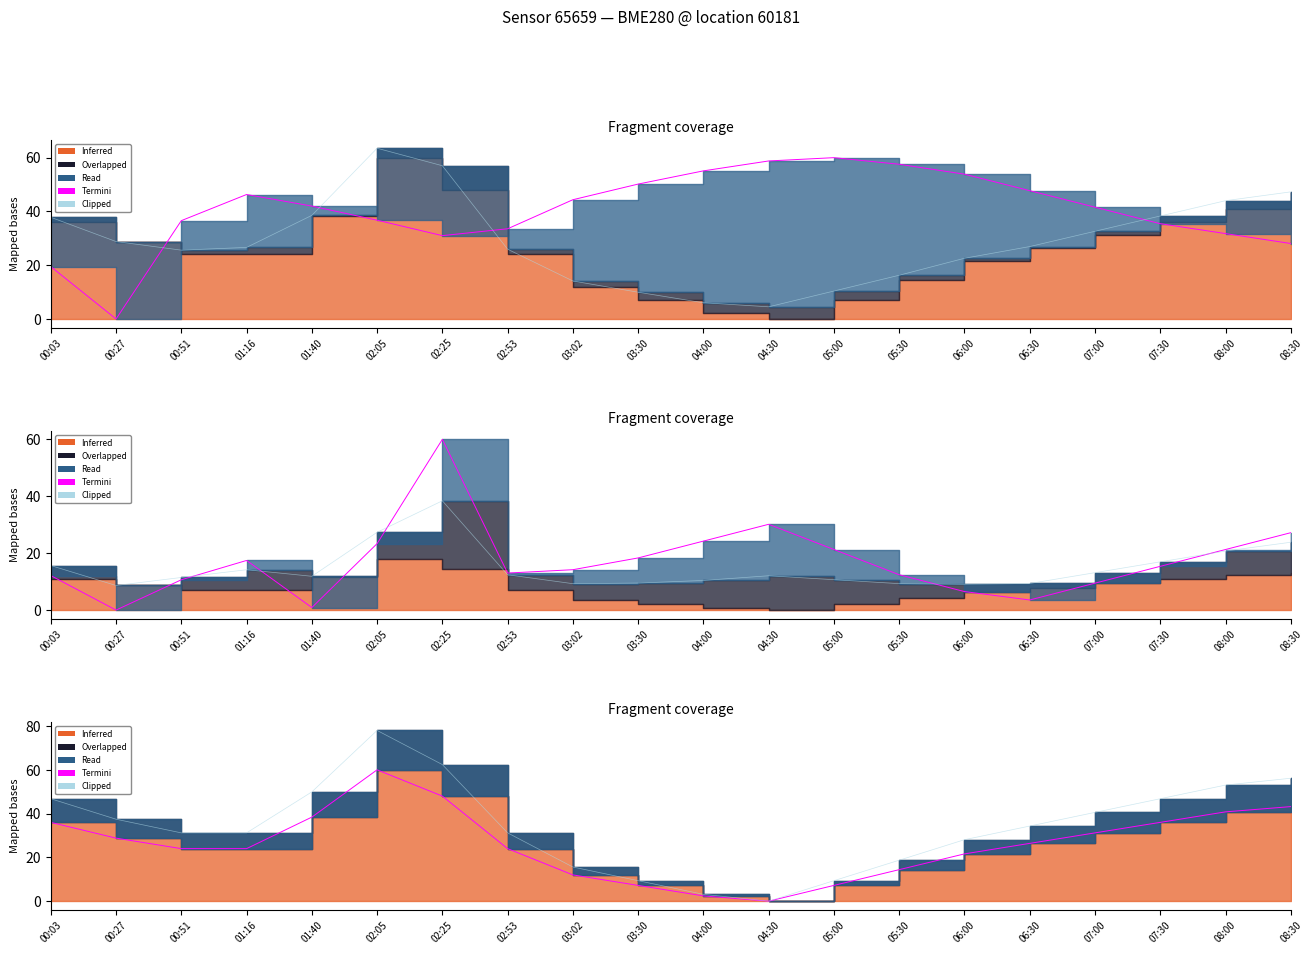

Is it true that Termini equals 18.9 at 03:02?

False